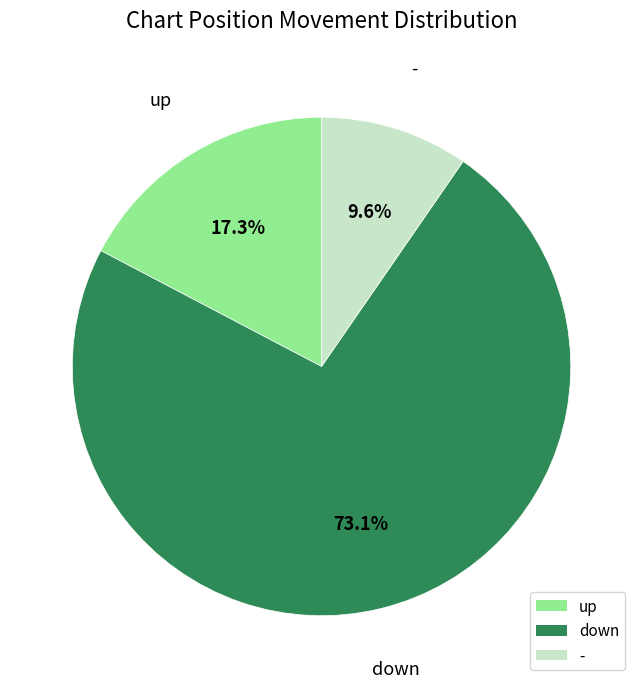

What portion of the pie excludes up?

82.7%